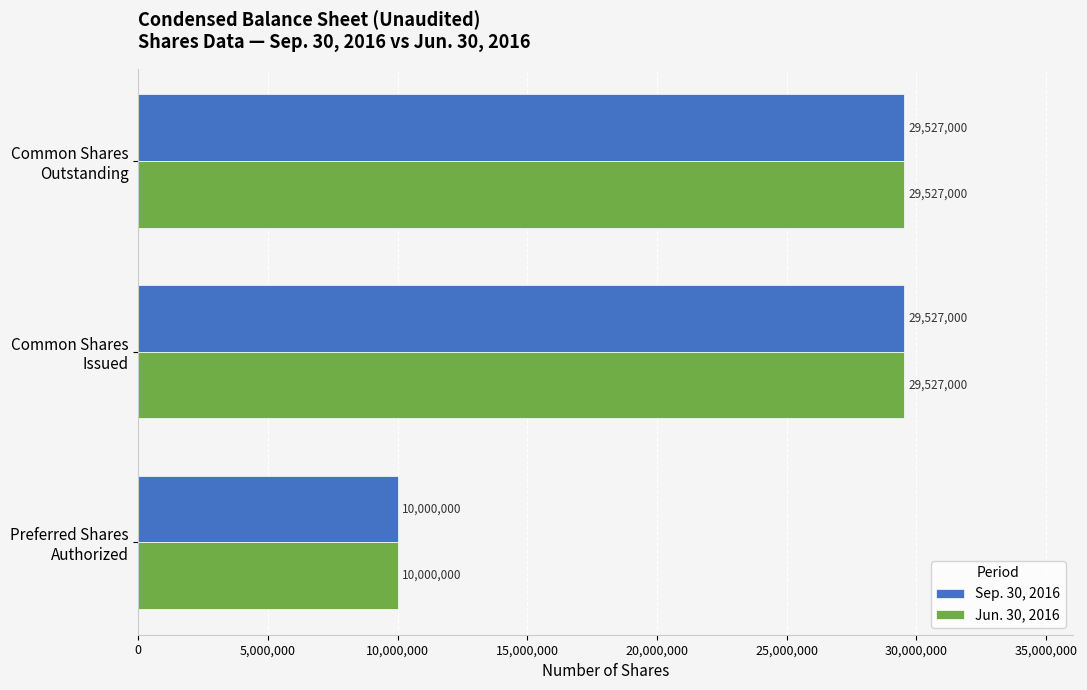

What is the maximum value shown in the chart?

29527000